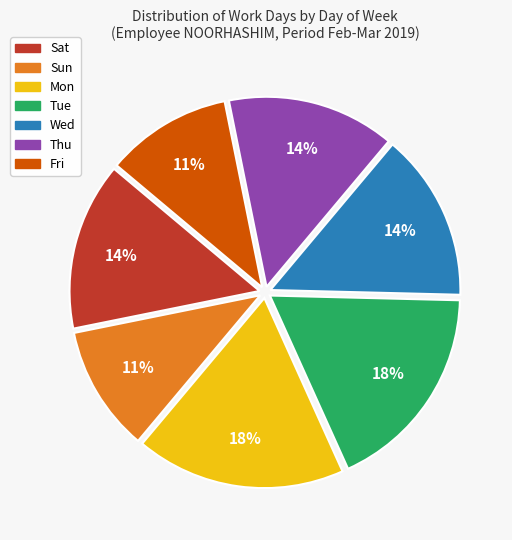

What is the ratio of the value at Thu to the value at Fri?

1.3